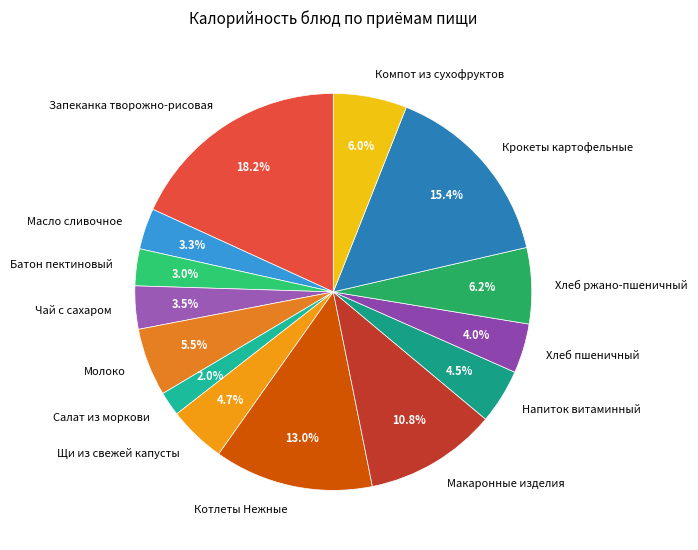

What percentage is NOT represented by Чай с сахаром?

96.5%